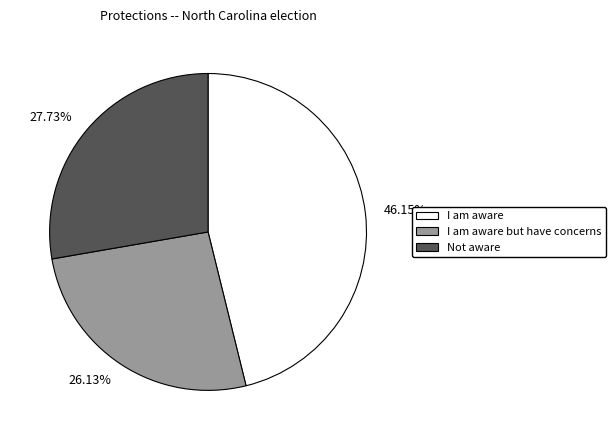

To the nearest percent, what percentage of the pie is I am aware but have concerns?

26%